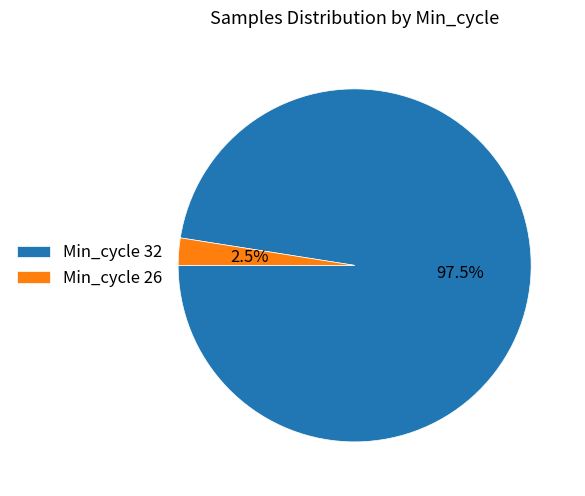

Which has a higher value, Min_cycle 32 or Min_cycle 26?

Min_cycle 32